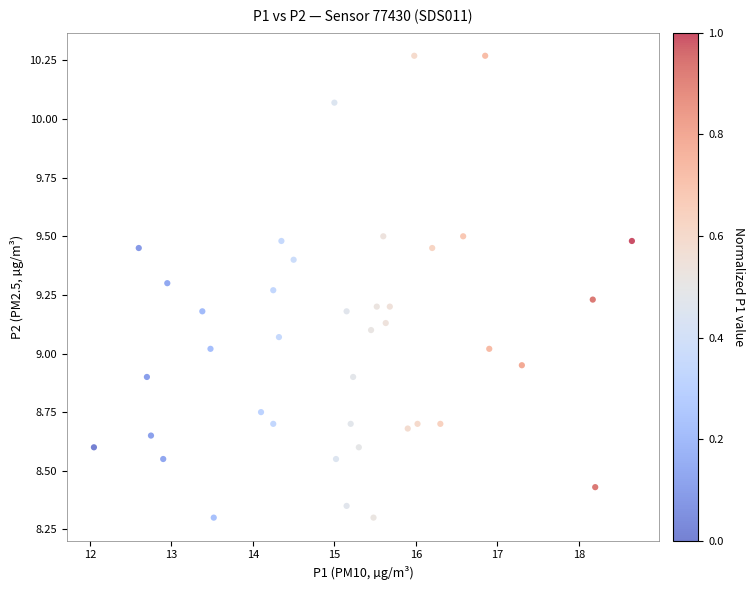

What is the range of X values (max minus min)?

6.6